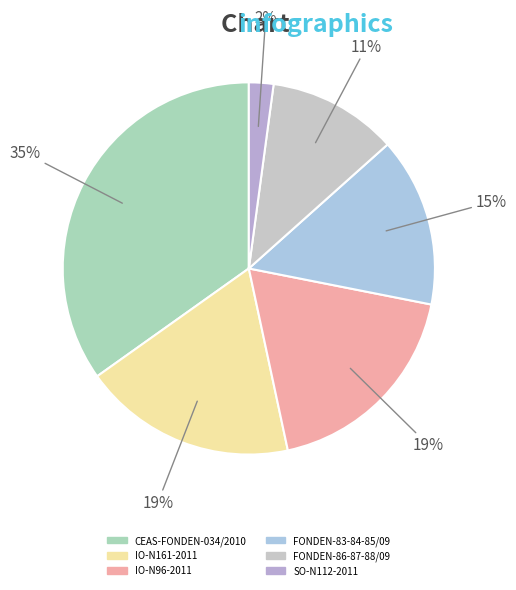

Count the number of slices in the pie.

6